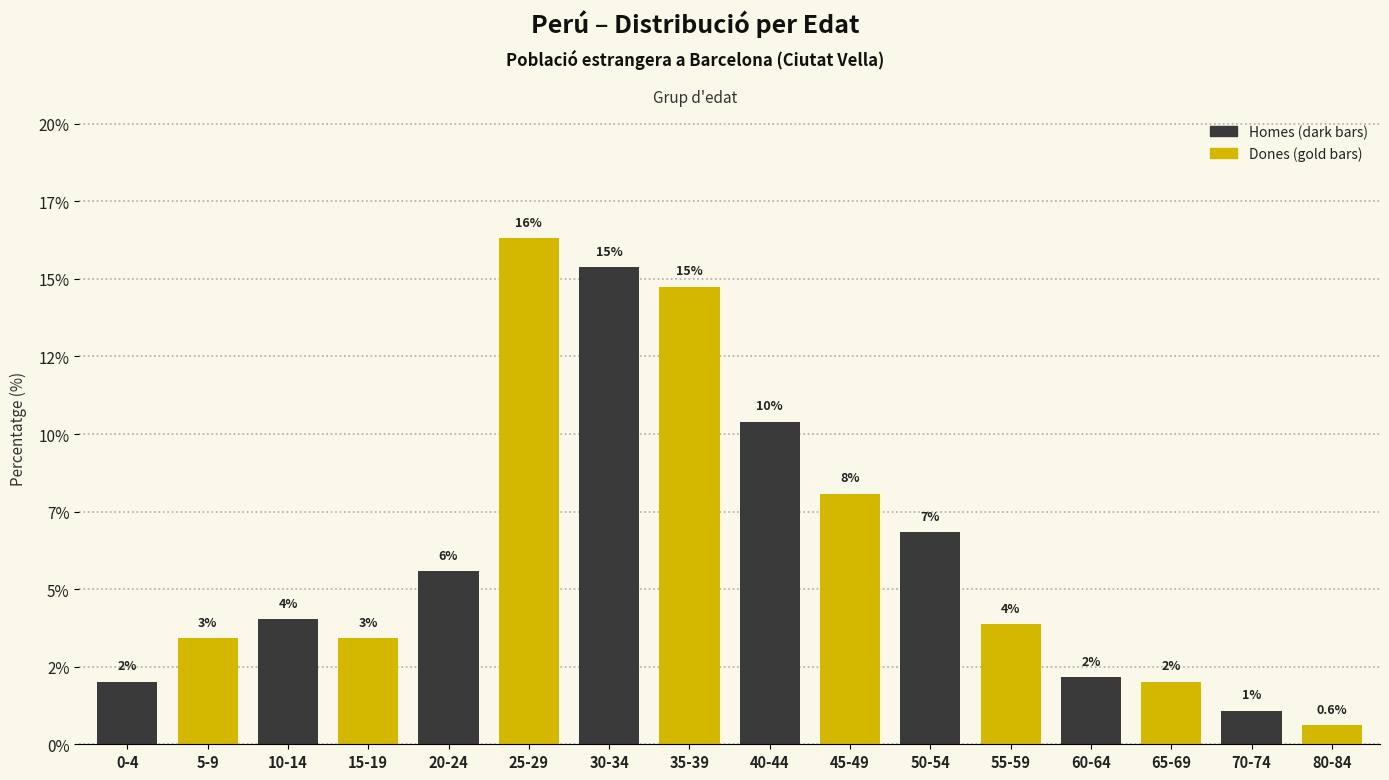

Are the bars horizontal?

No